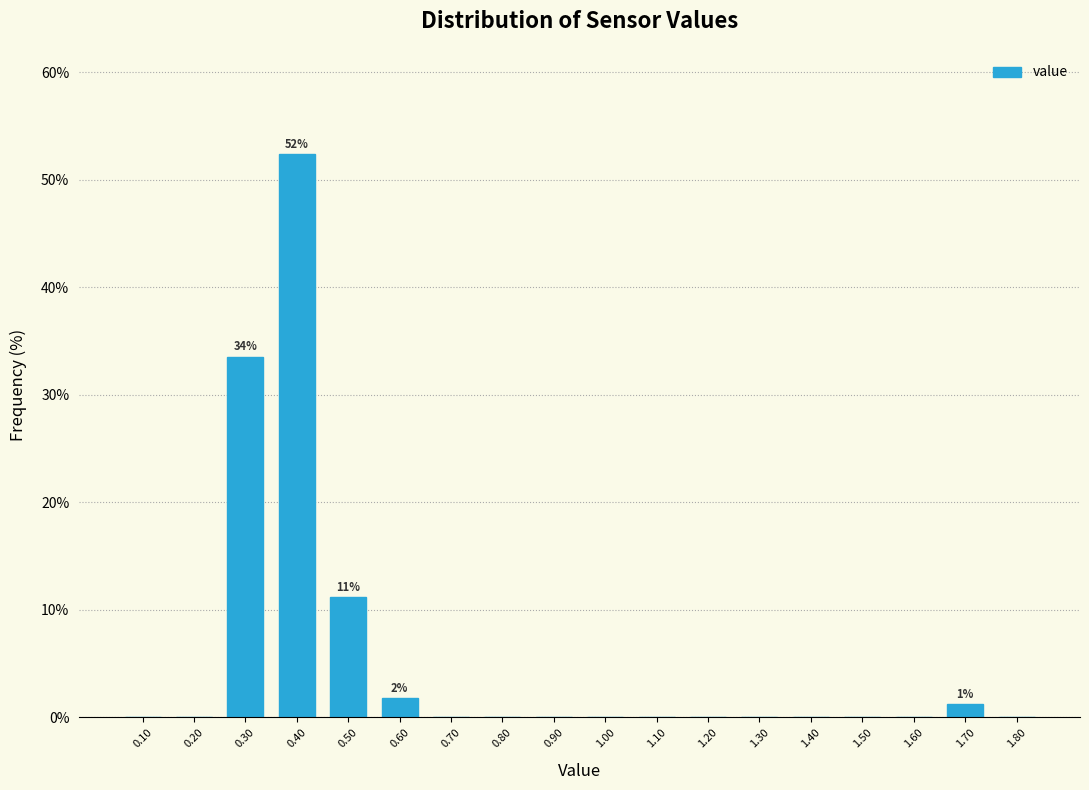

Over which range of the x-axis is the bar tallest?

0.35 to 0.45